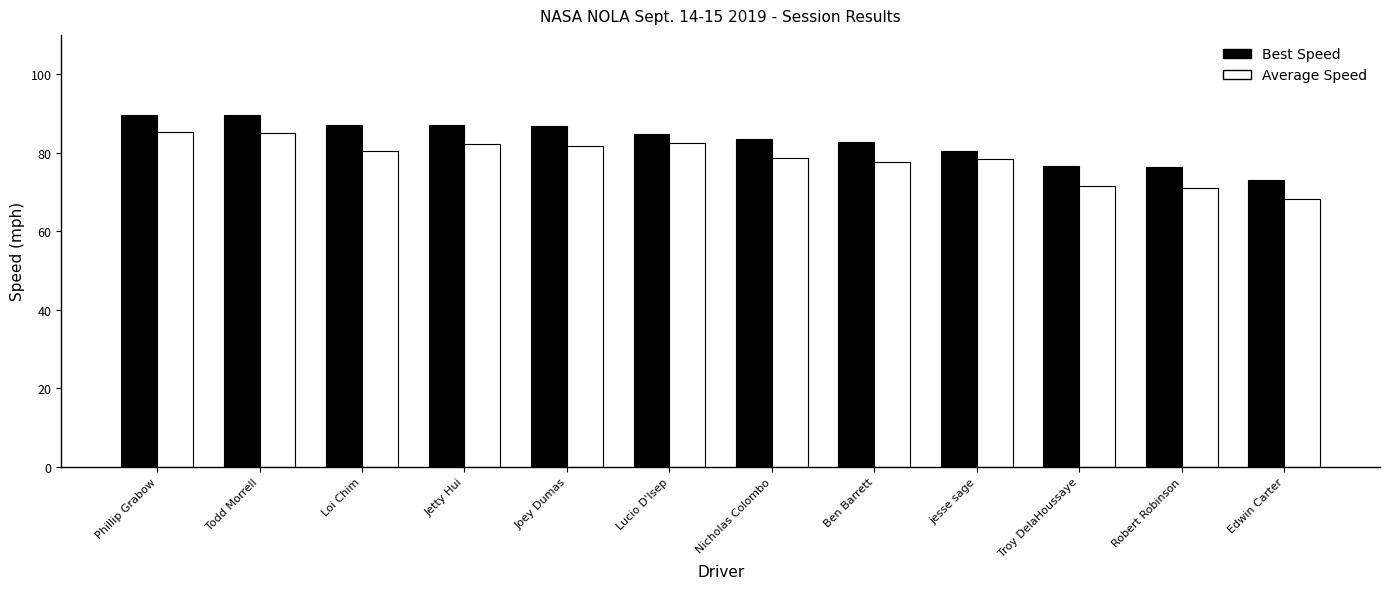

What is the total value across all series at Phillip Grabow?

174.9